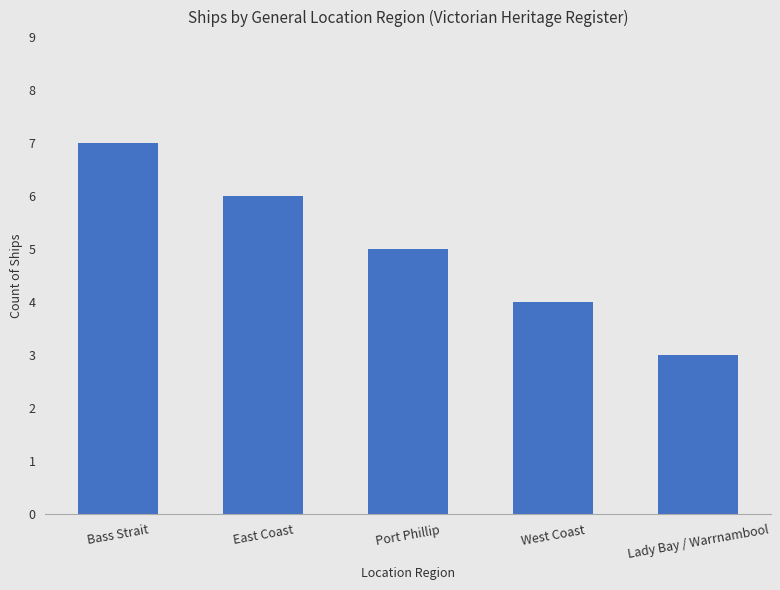

Reading right to left, what are all the values shown in this chart?

Lady Bay / Warrnambool=3	West Coast=4	Port Phillip=5	East Coast=6	Bass Strait=7